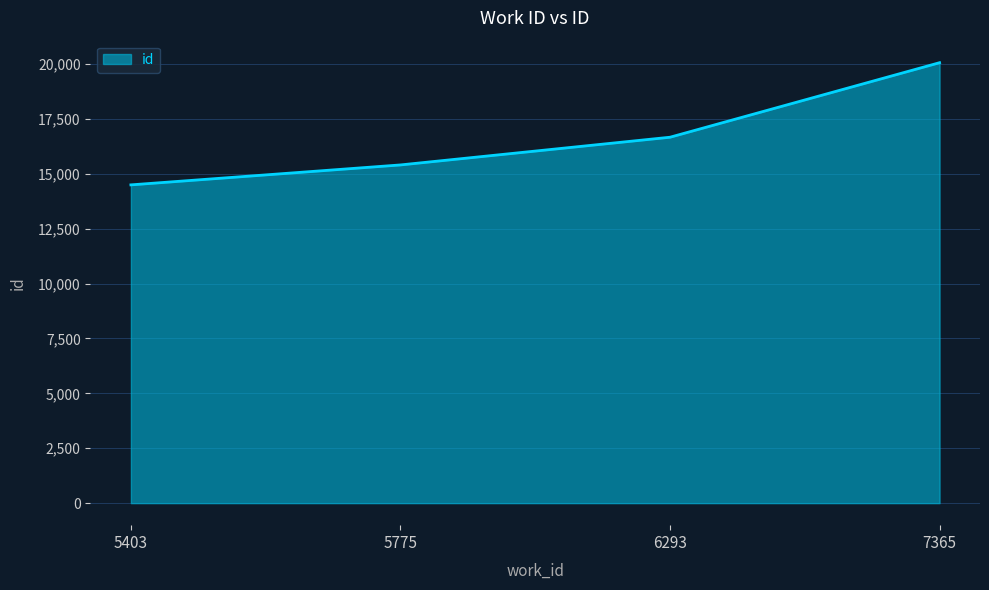

List the labels in order of value, smallest first.

5403, 5775, 6293, 7365